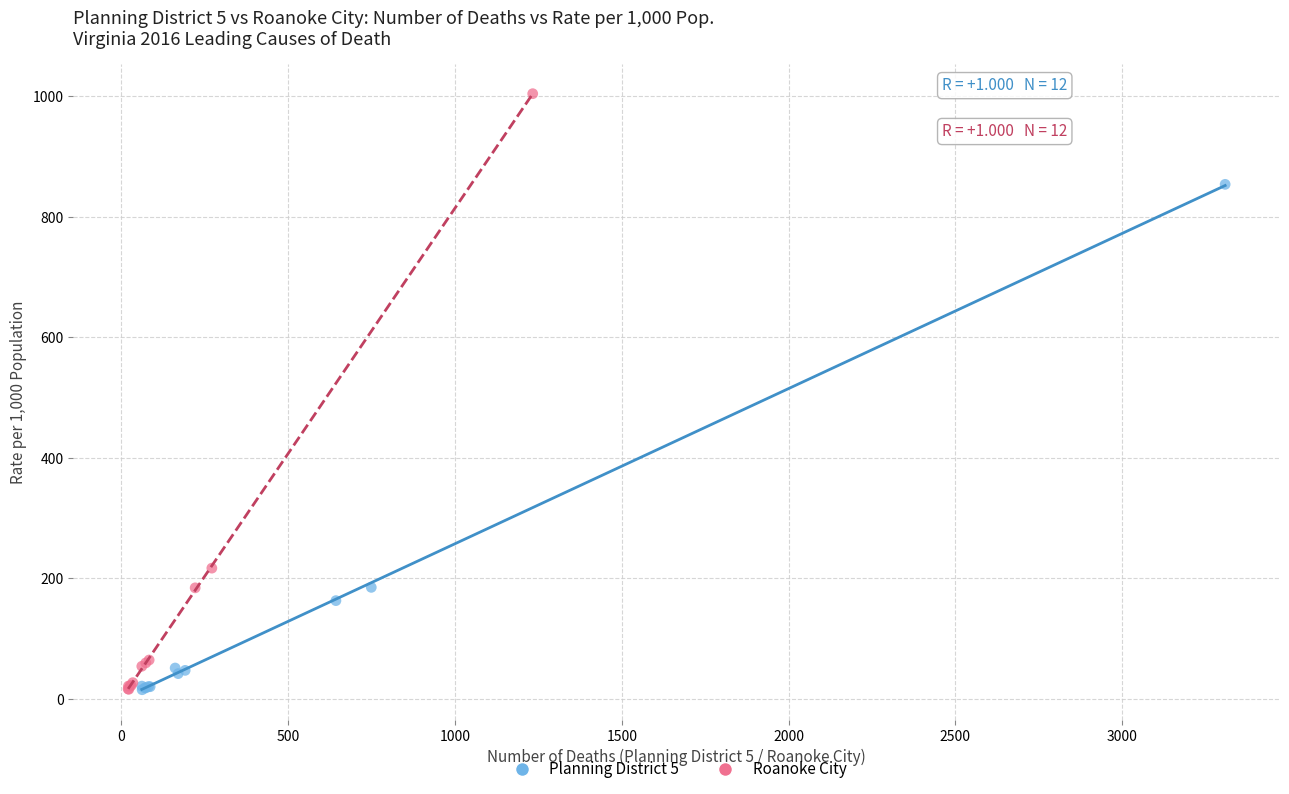

Which series has the largest Y range (max minus min)?

Roanoke City